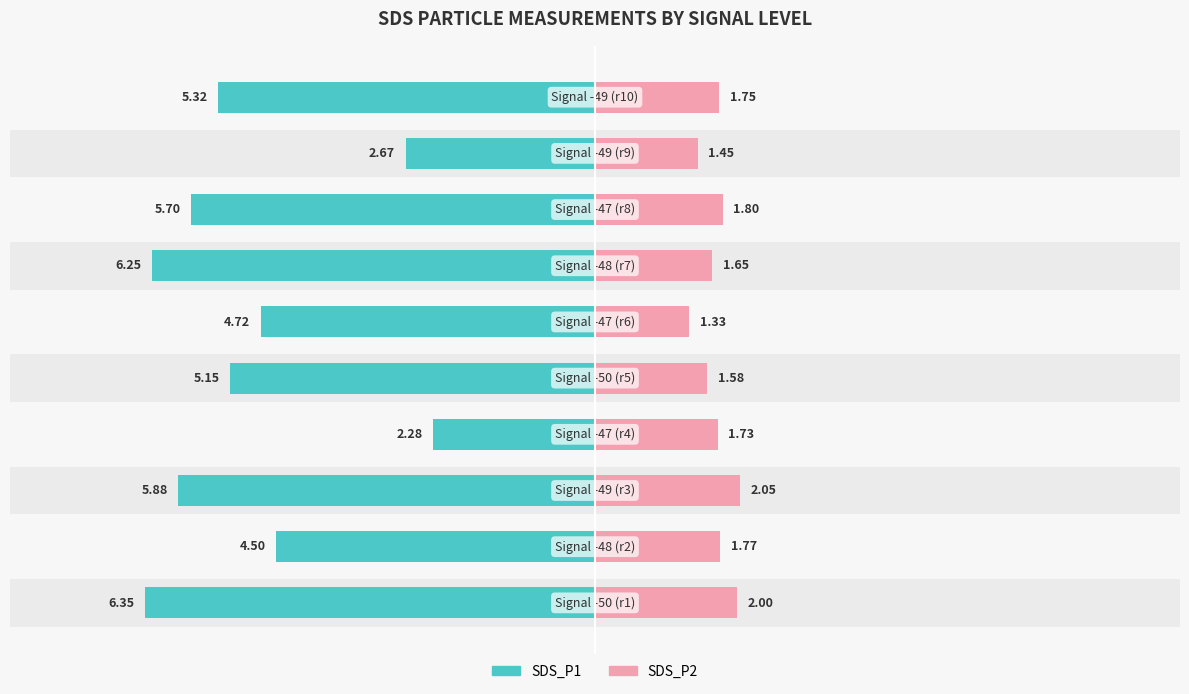

Is it true that SDS_P2 equals 3.3 at −6?

False